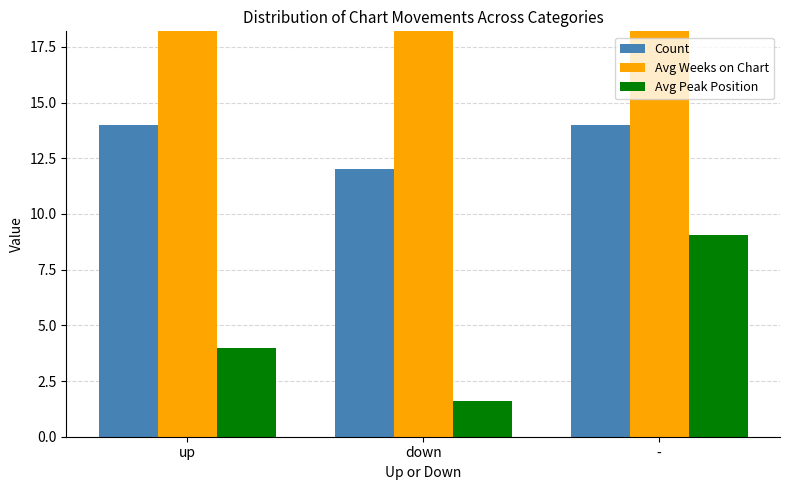

What is the sum of all Count values?

40.0